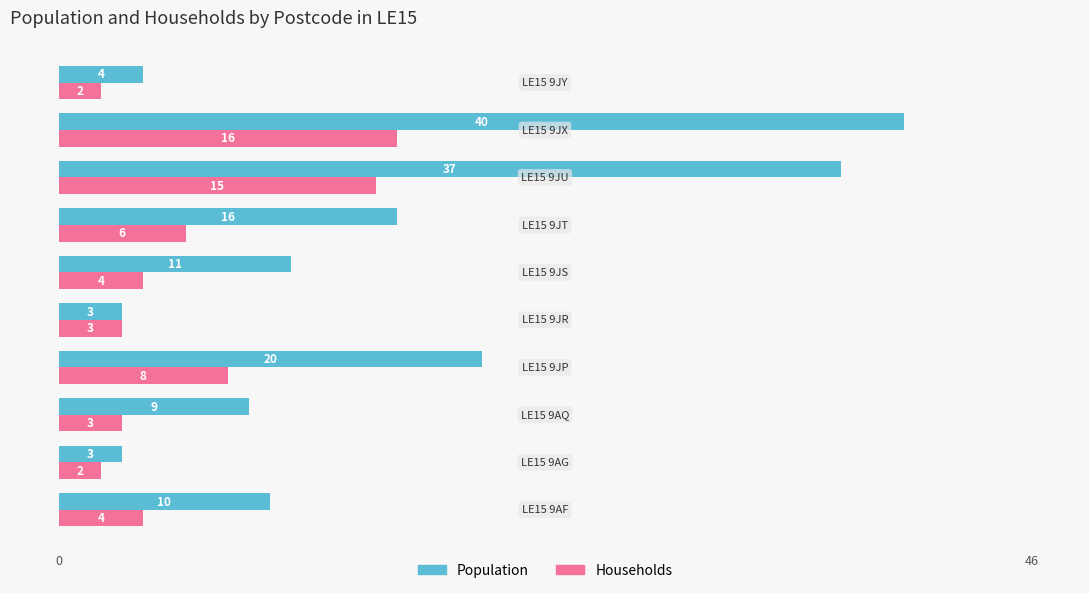

What is the minimum value for Population?

3